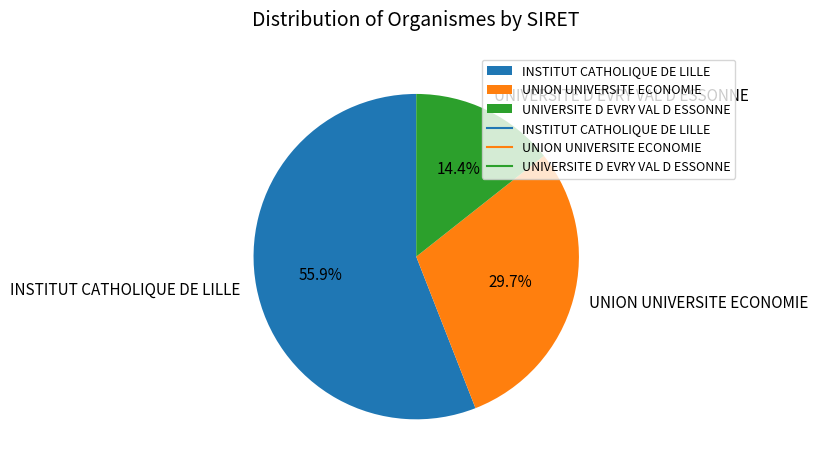

Between UNIVERSITE D EVRY VAL D ESSONNE and INSTITUT CATHOLIQUE DE LILLE, which is larger?

INSTITUT CATHOLIQUE DE LILLE